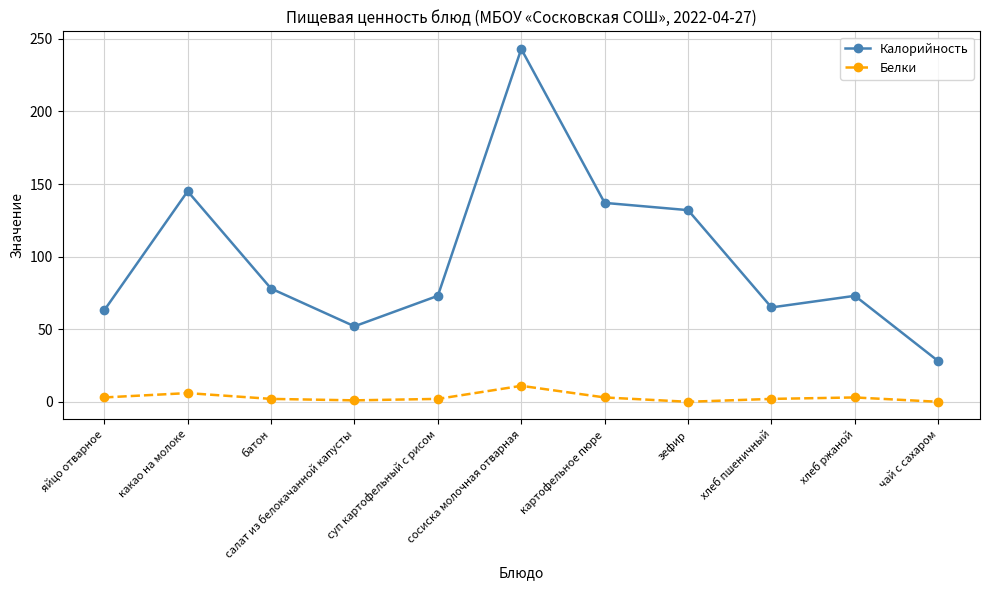

True or false: Калорийность and Белки cross at least once.

False